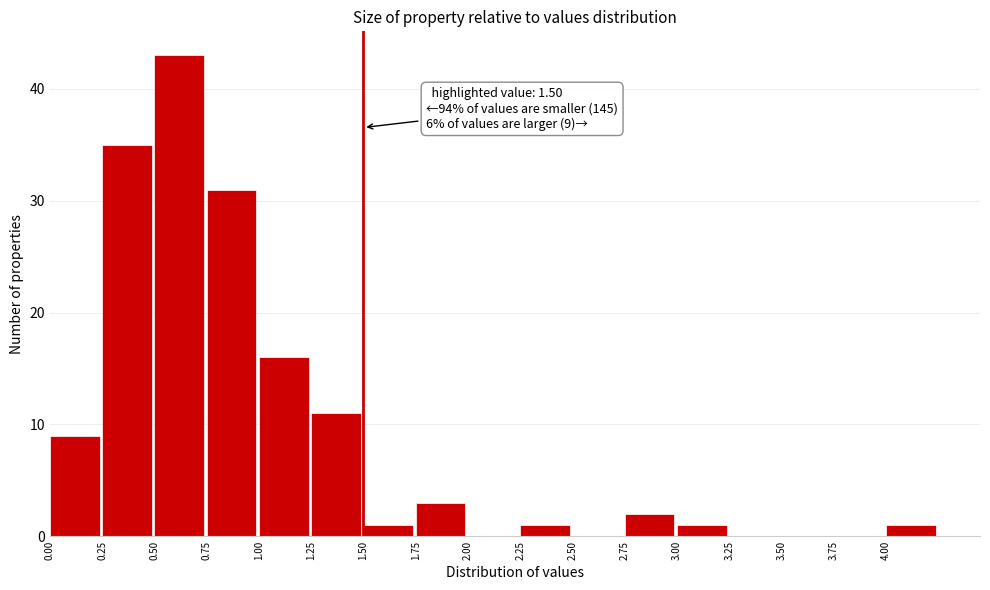

Over which range of the x-axis is the bar tallest?

0.50 to 0.75